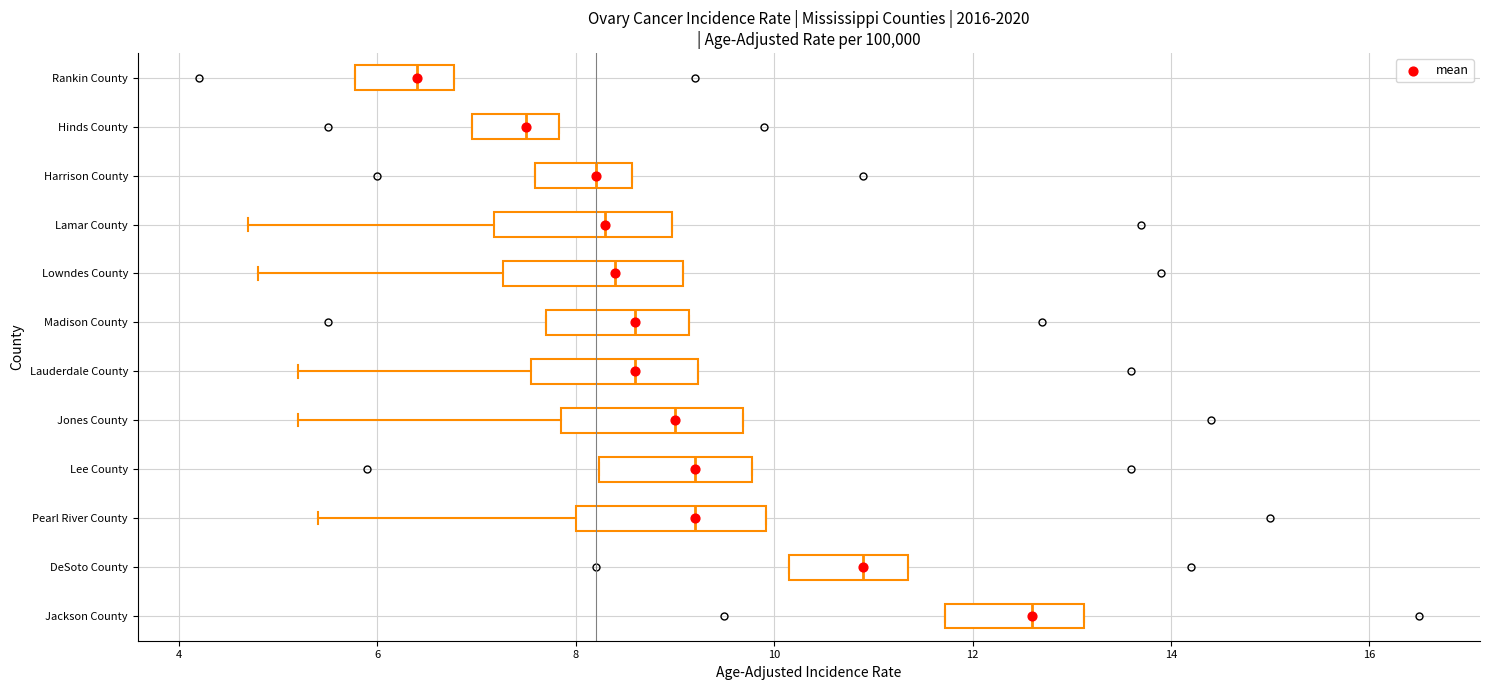

Reading bottom to top, transcribe this box plot: for each box, give where its median line is, the range the box spans, and where its two whiskers end, as read against the x-axis. The values are not printed on the chart, so give them approximately, as read against the axis.

Jackson County: median 12.6, box 11.8 to 13.2, whiskers 11.8 to 13.2
DeSoto County: median 11.0, box 10.2 to 11.4, whiskers 10.2 to 11.4
Pearl River County: median 9.2, box 8.0 to 10.0, whiskers 5.4 to 10.0
Lee County: median 9.2, box 8.2 to 9.8, whiskers 8.2 to 9.8
Jones County: median 9.0, box 7.8 to 9.6, whiskers 5.2 to 9.6
Lauderdale County: median 8.6, box 7.6 to 9.2, whiskers 5.2 to 9.2
Madison County: median 8.6, box 7.8 to 9.2, whiskers 7.8 to 9.2
Lowndes County: median 8.4, box 7.2 to 9.0, whiskers 4.8 to 9.0
Lamar County: median 8.4, box 7.2 to 9.0, whiskers 4.8 to 9.0
Harrison County: median 8.2, box 7.6 to 8.6, whiskers 7.6 to 8.6
Hinds County: median 7.6, box 7.0 to 7.8, whiskers 7.0 to 7.8
Rankin County: median 6.4, box 5.8 to 6.8, whiskers 5.8 to 6.8